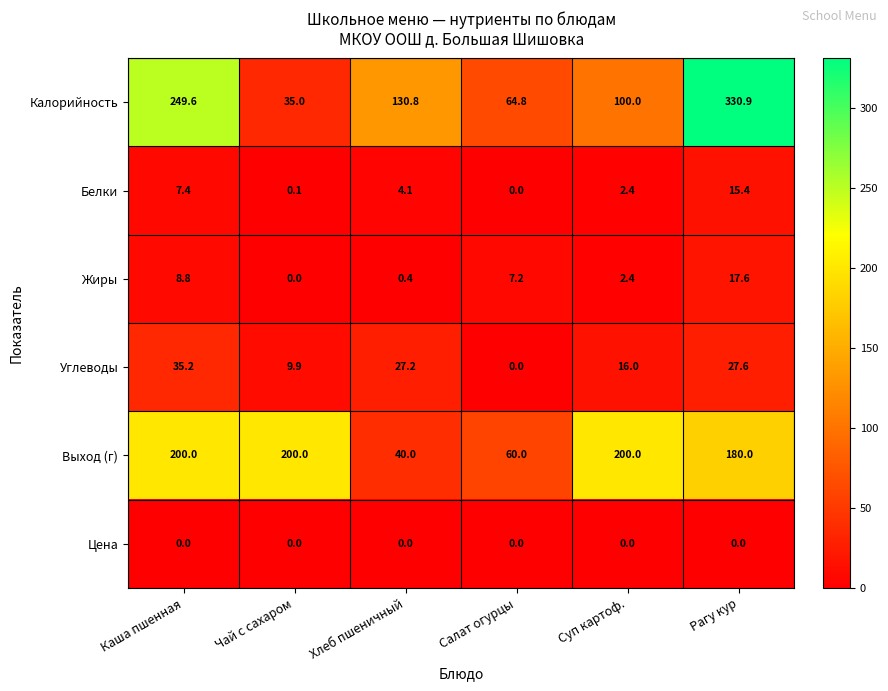

At which label is Выход (г) closest to 120?

Салат огурцы